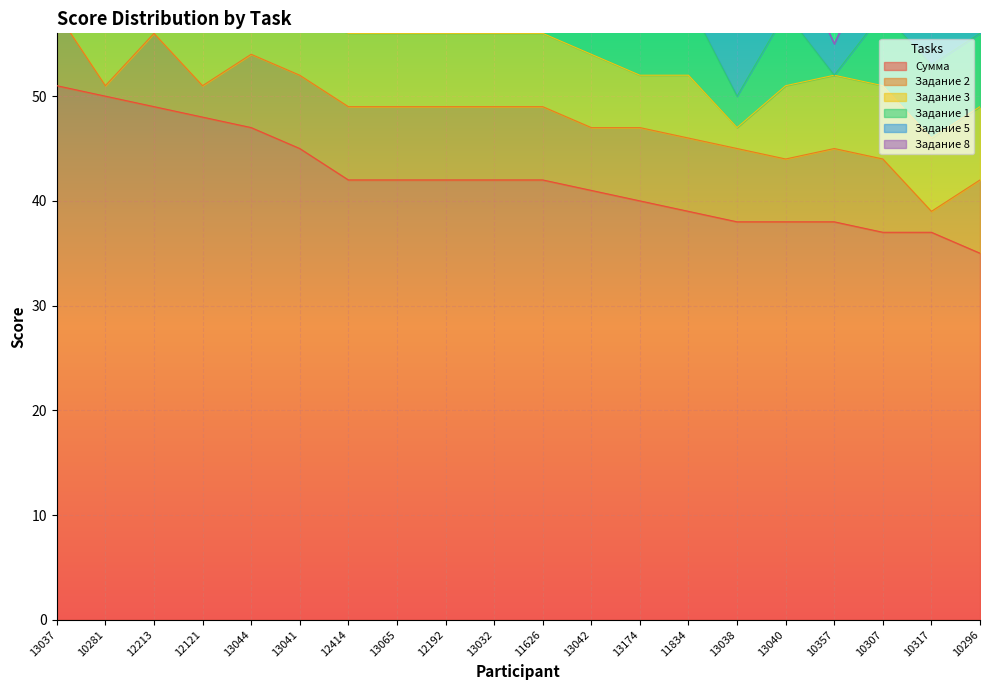

What position from the right is 12192?

12